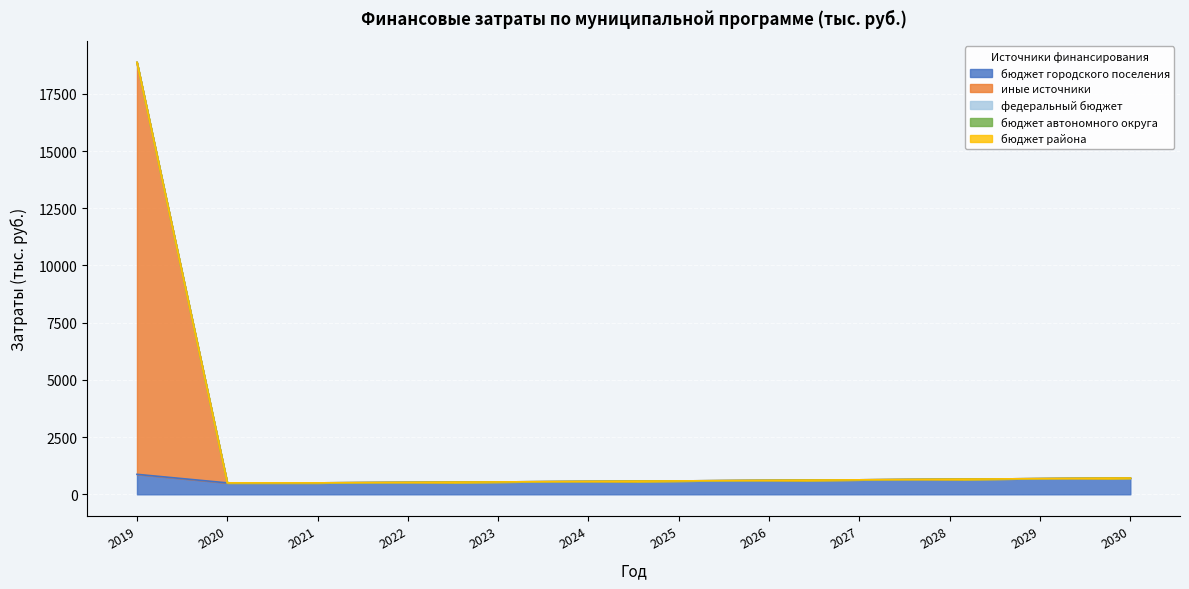

At 2020, list the series in order from smallest to largest.

иные источники, федеральный бюджет, бюджет автономного округа, бюджет района, бюджет городского поселения